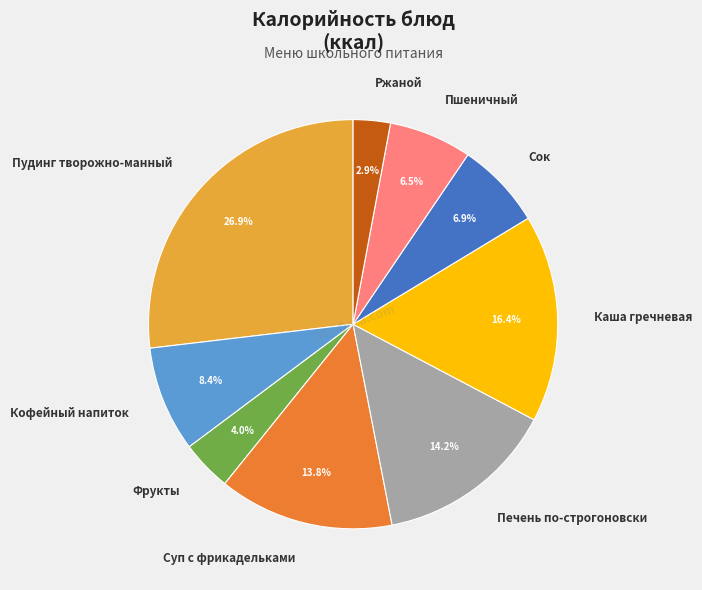

Is it true that Каша гречневая is 24% of the pie?

False